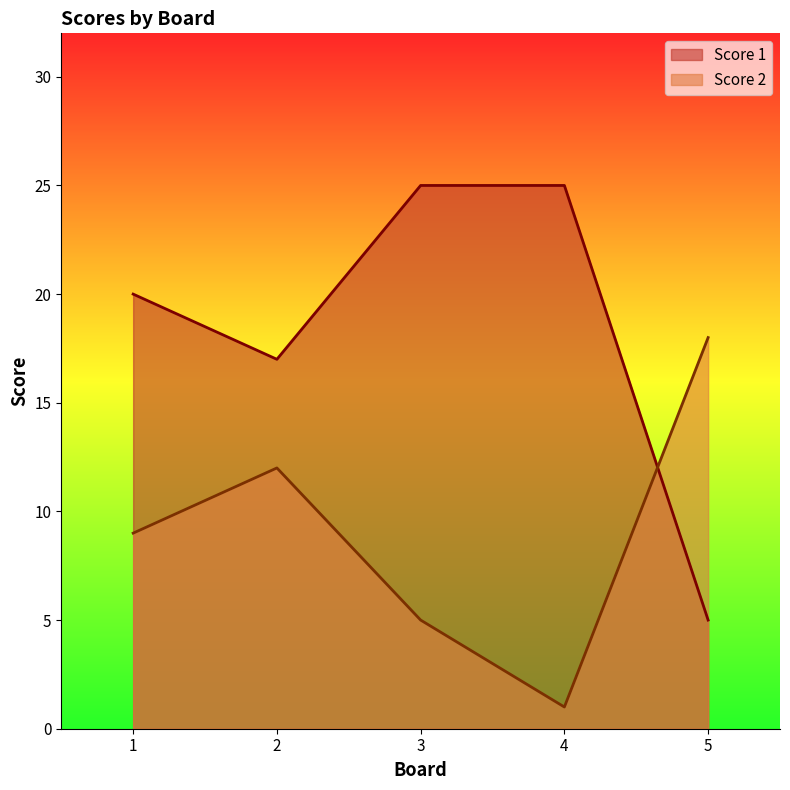

Between 1 and 5, which series saw the biggest shift?

Score 1